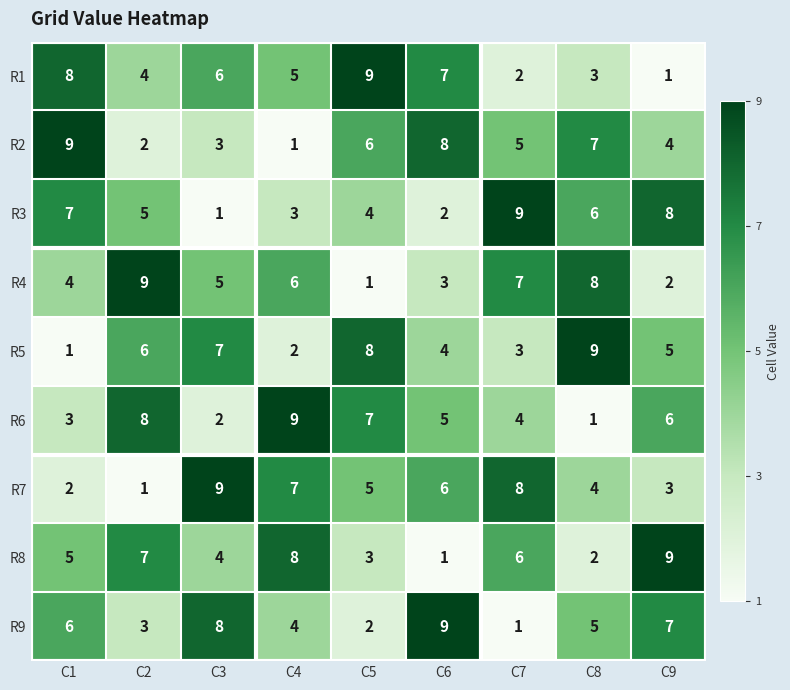

What is the difference between the maximum and minimum values in the R4 series?

8